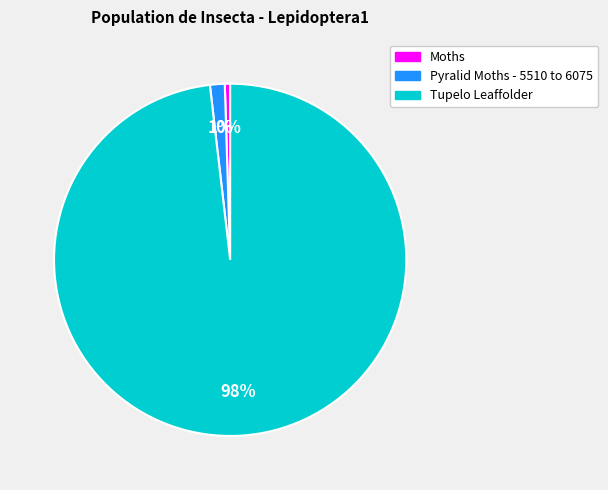

Is there a majority slice in this chart?

Yes